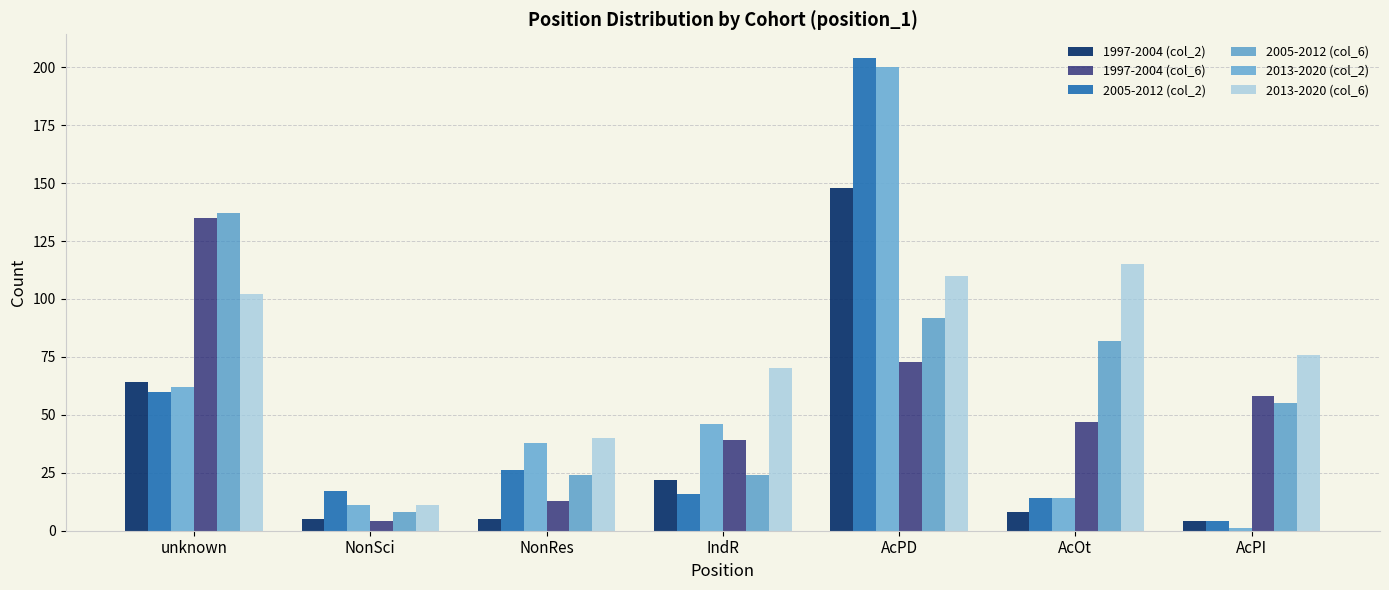

At which label does 2005-2012 (col_2) first exceed 17?

unknown